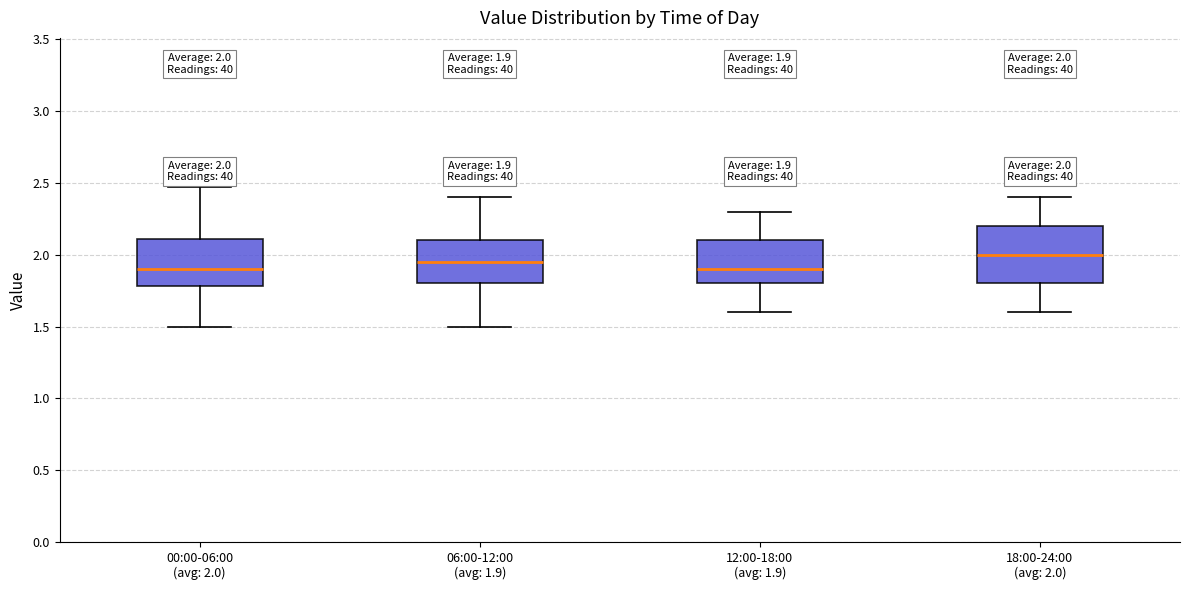

Comparing the boxes themselves (not the whiskers), which one is the tallest?

18:00-24:00 (avg: 2.0)